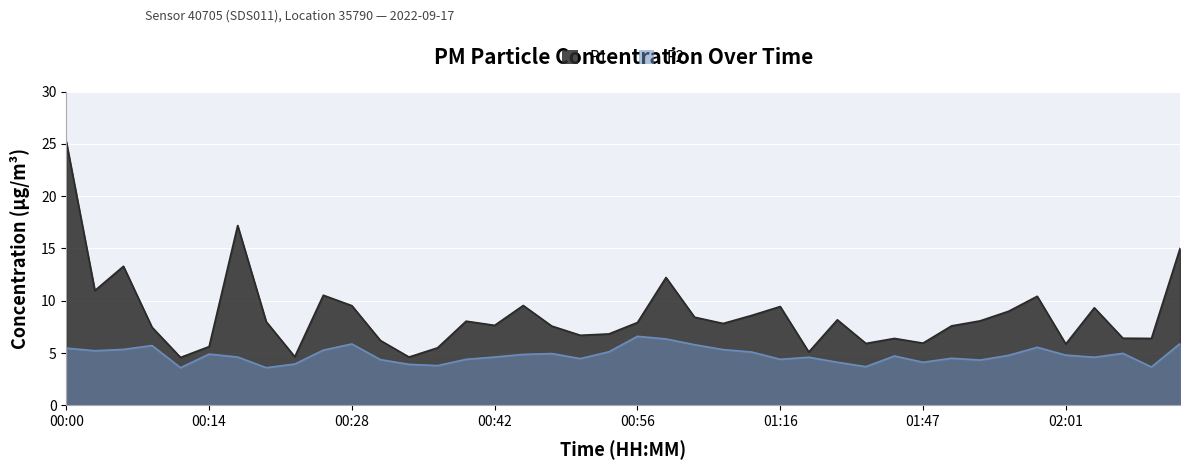

Reading left to right, transcribe all the data shown in this chart.

P1: 25.2	11.0	13.3	7.5	4.6	5.6	17.2	8.0	4.7	10.5	9.5	6.2	4.6	5.5	8.1	7.7	9.6	7.6	6.7	6.8	7.9	12.2	8.4	7.8	8.6	9.4	5.1	8.2	5.9	6.4	6.0	7.6	8.1	9.0	10.4	5.9	9.3	6.4	6.4	15.0
P2: 5.5	5.2	5.3	5.7	3.6	4.9	4.6	3.6	4.0	5.3	5.9	4.4	3.9	3.8	4.4	4.6	4.9	5.0	4.5	5.1	6.6	6.3	5.8	5.3	5.1	4.4	4.6	4.1	3.7	4.7	4.1	4.5	4.3	4.8	5.5	4.8	4.6	5.0	3.7	5.9